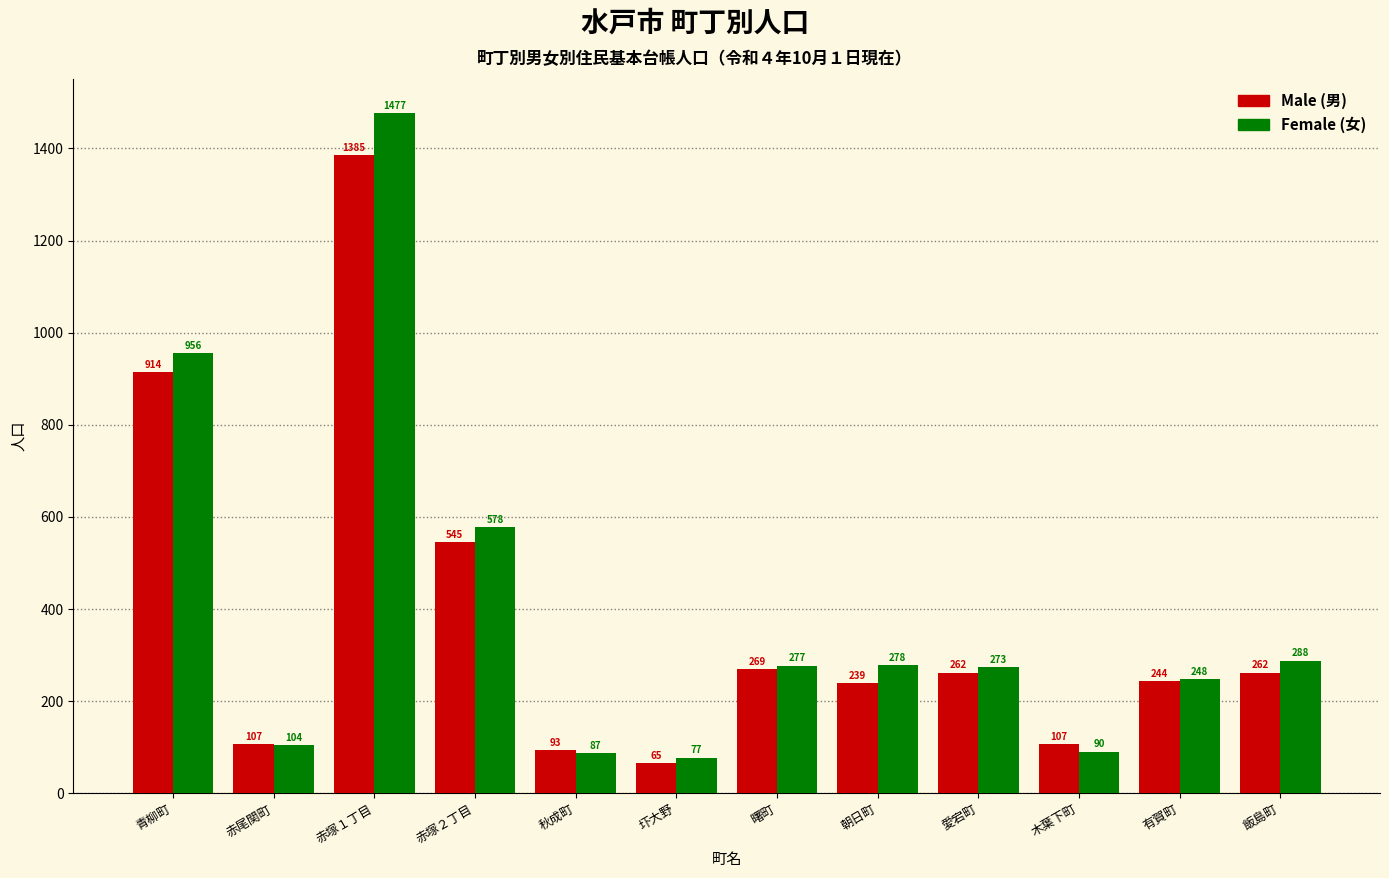

Reading left to right, transcribe all the data shown in this chart.

Male: 914	107	1385	545	93	65	269	239	262	107	244	262
Female: 956	104	1477	578	87	77	277	278	273	90	248	288